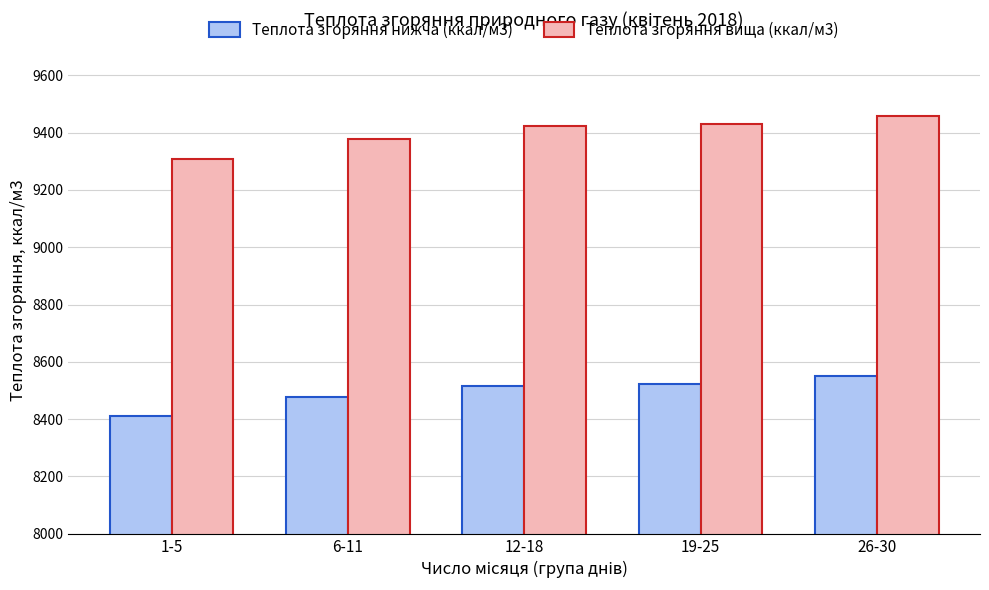

How many data points in Теплота згоряння нижча (ккал/м3) are less than 8517?

2